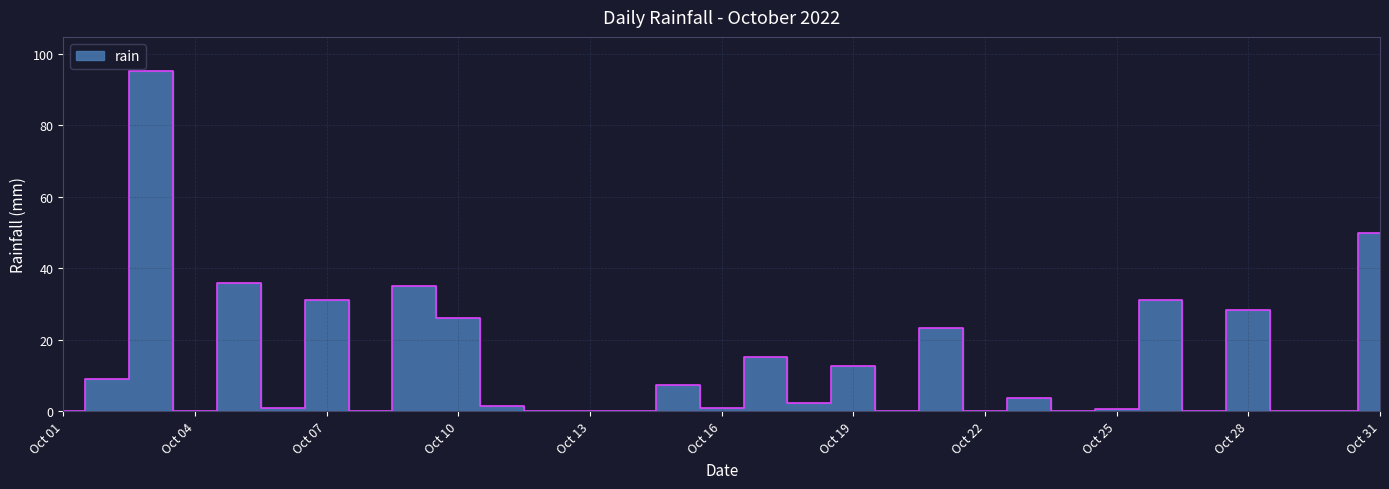

How many points are higher than both their immediate neighbors (excluding endpoints)?

11